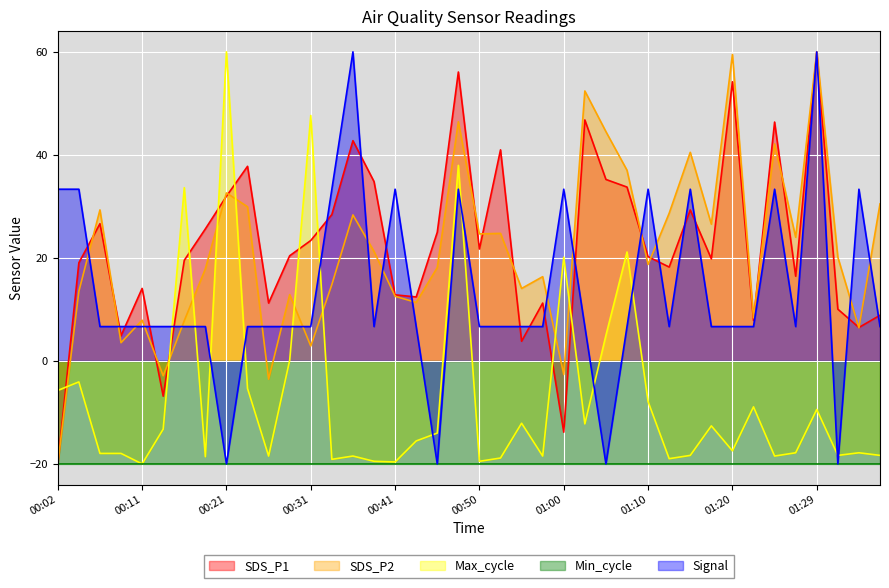

What is the sum of all Signal values?

533.3